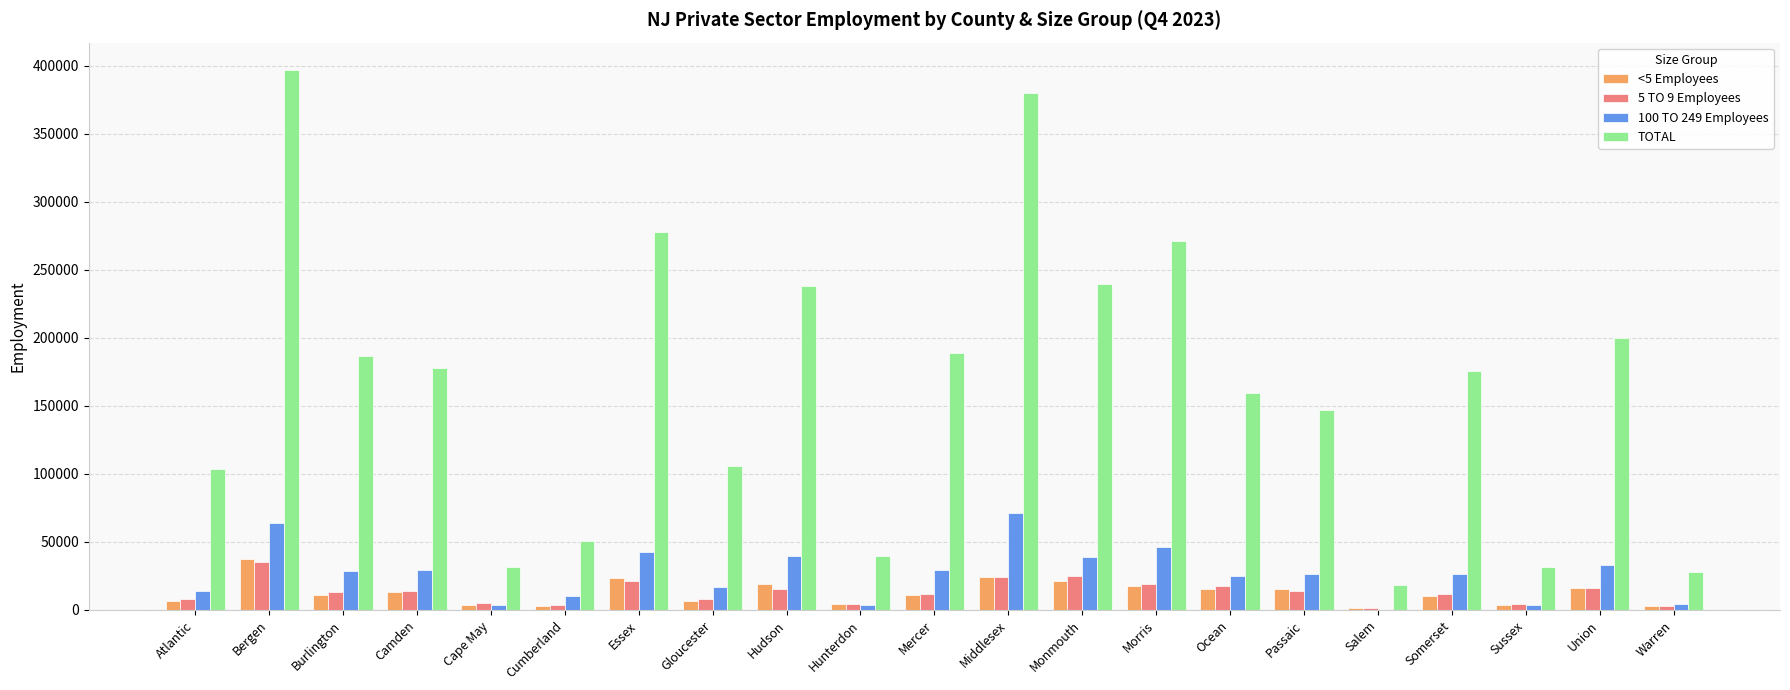

What are all the series names shown in the legend?

<5 Employees, 5 TO 9 Employees, 100 TO 249 Employees, TOTAL